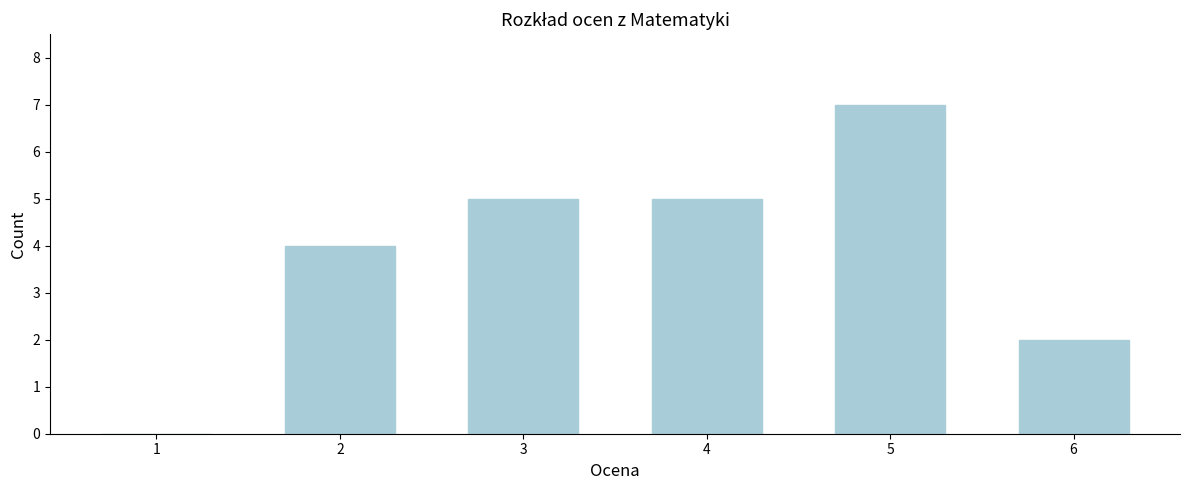

Reading right to left, list all the values displayed in this chart.

6=2	5=7	4=5	3=5	2=4	1=0